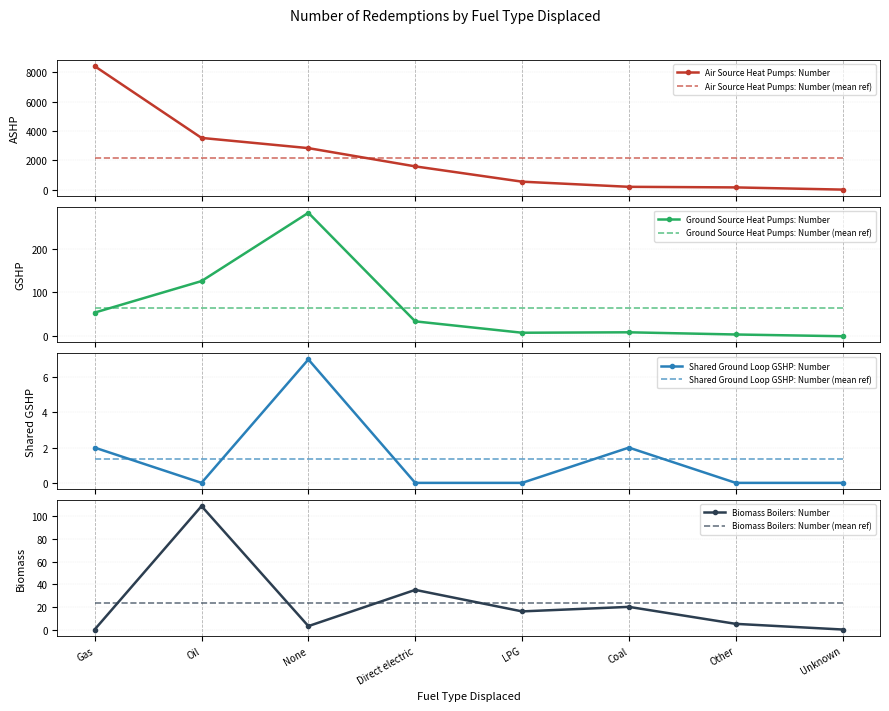

Which series has the largest total across all categories?

Air Source Heat Pumps: Number